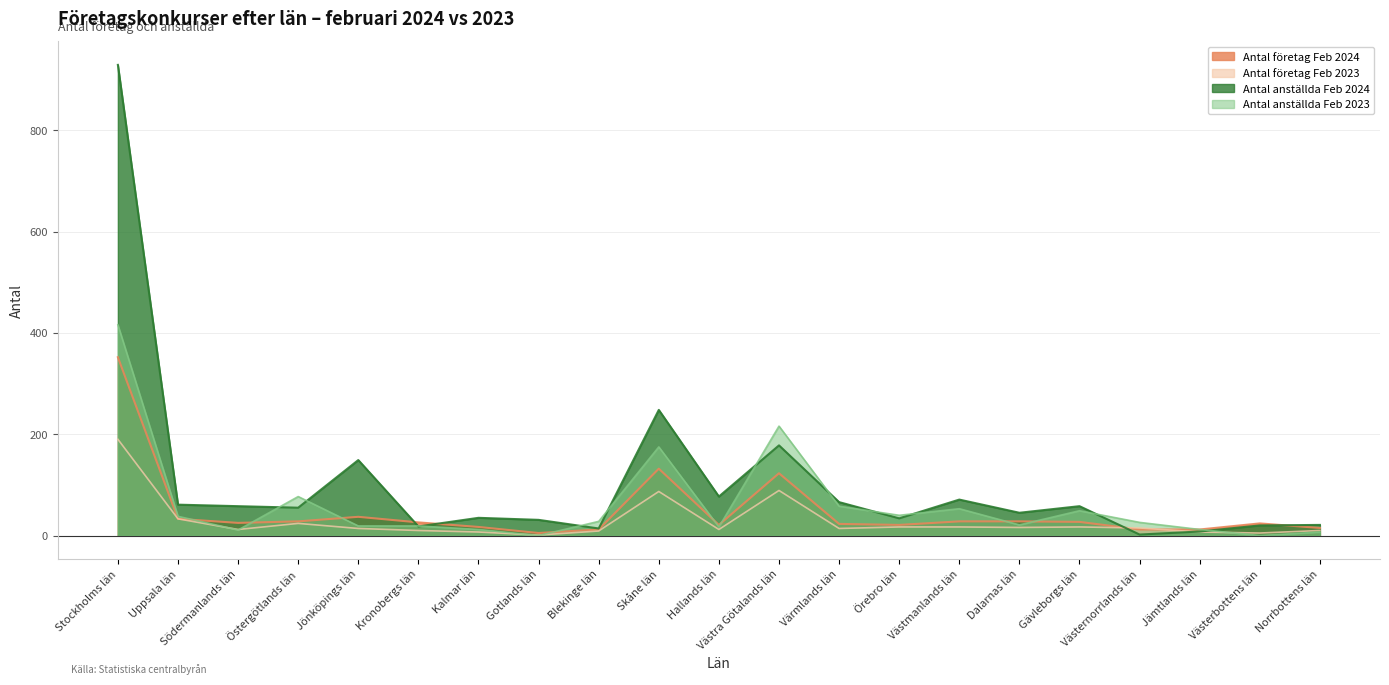

Does the chart display data point markers on the line(s)?

No